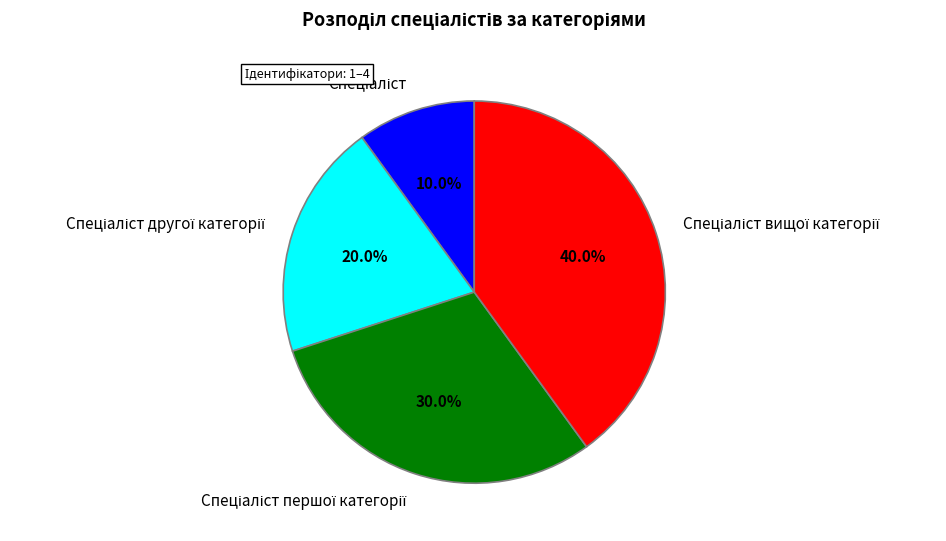

Does any single category account for the majority?

No